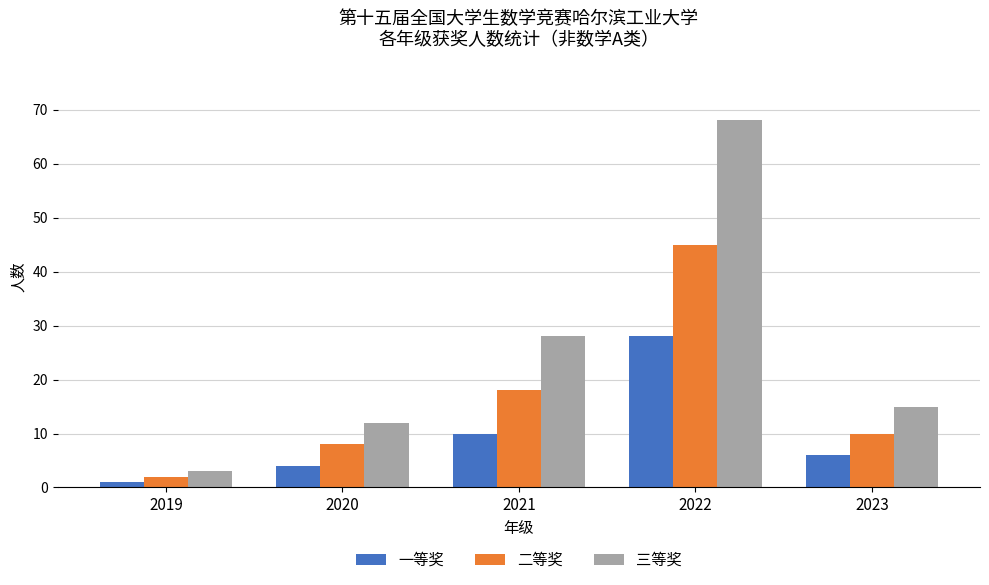

The value of 二等奖 at 2020 is 8. True or false?

True